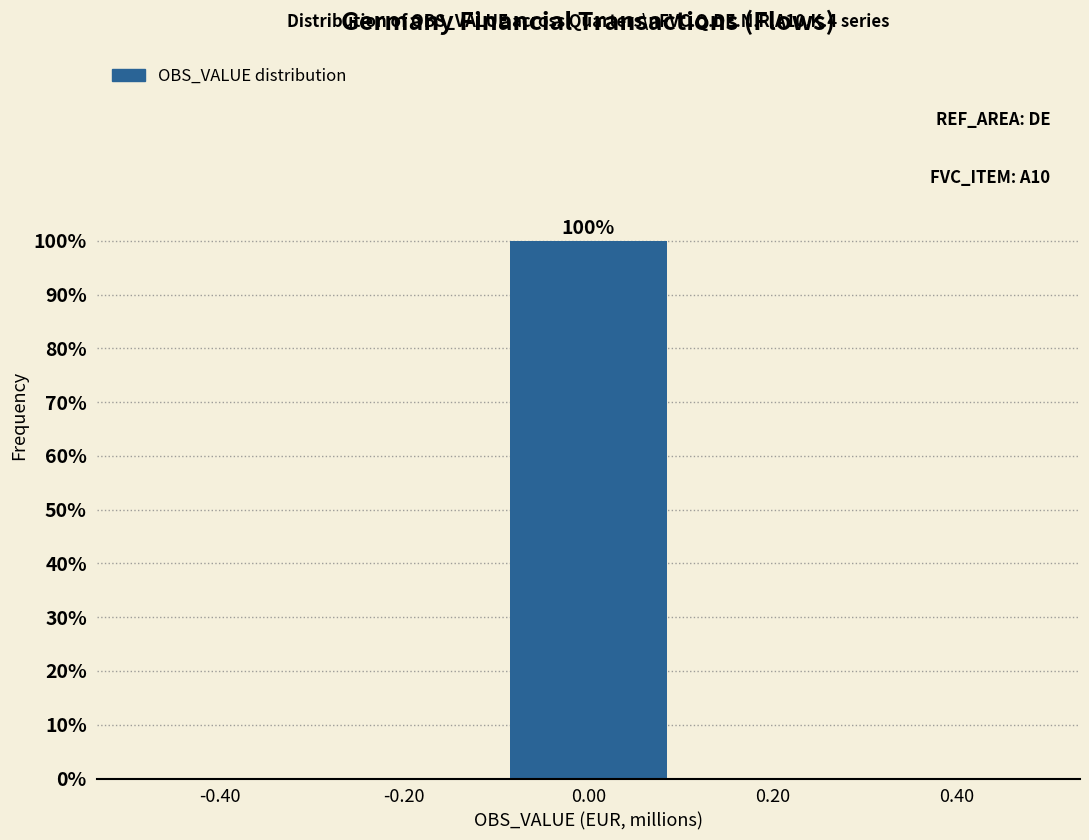

Over which range of the x-axis is the bar tallest?

-0.1 to 0.1